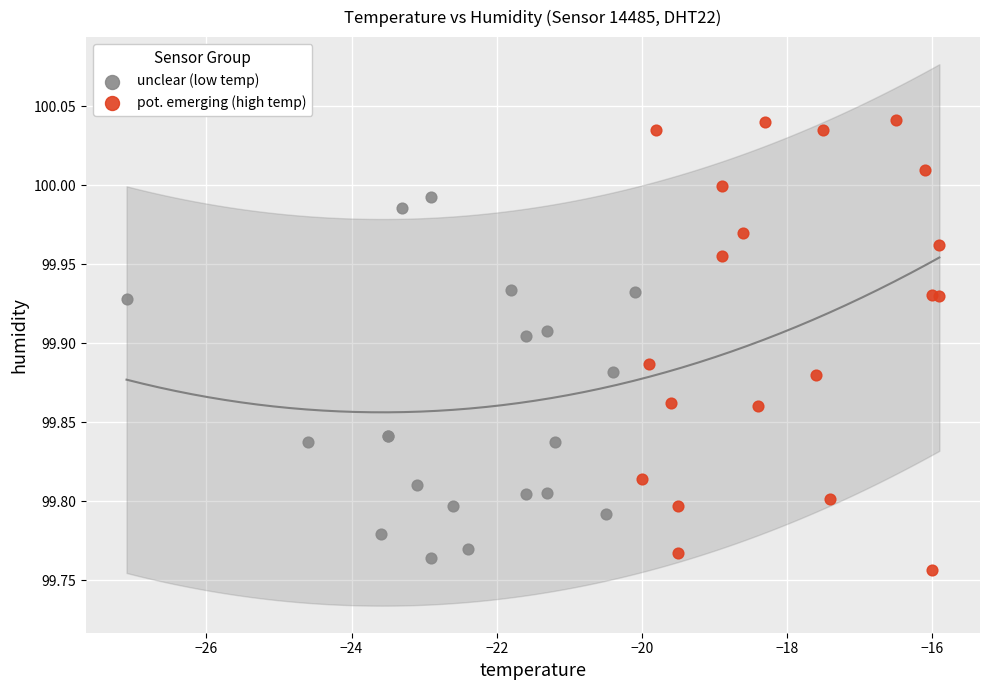

Which series has the widest spread of Y values?

pot. emerging (high temp)